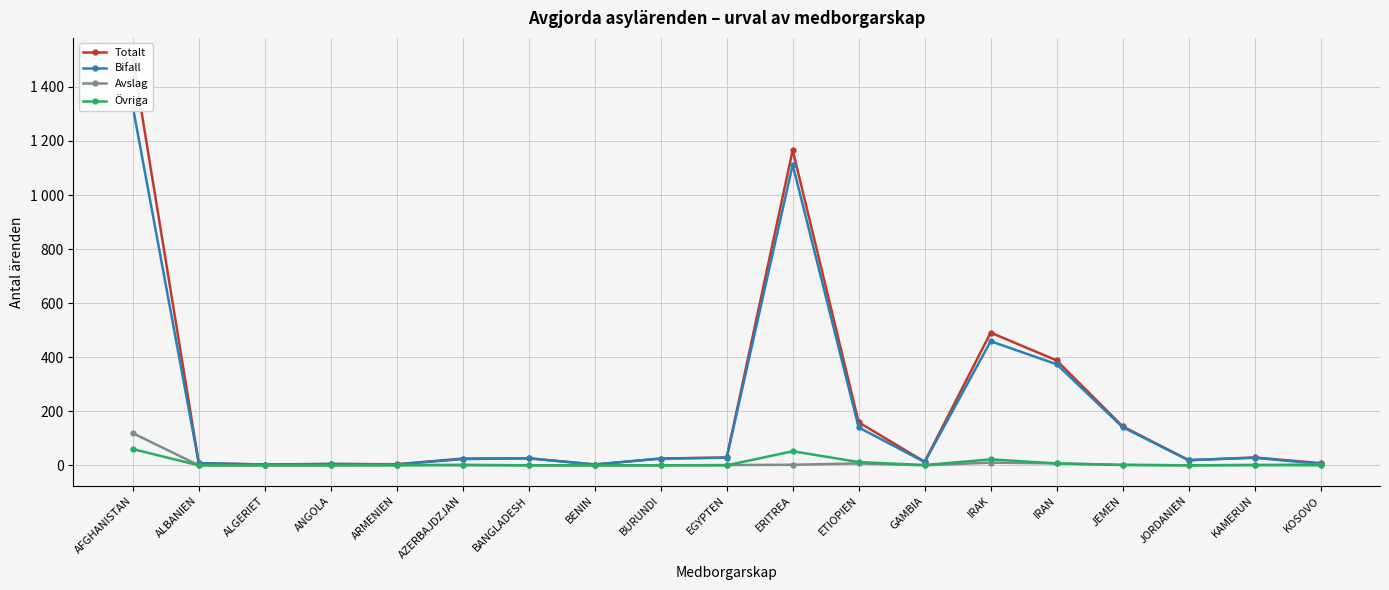

True or false: Bifall and Avslag cross at least once.

False